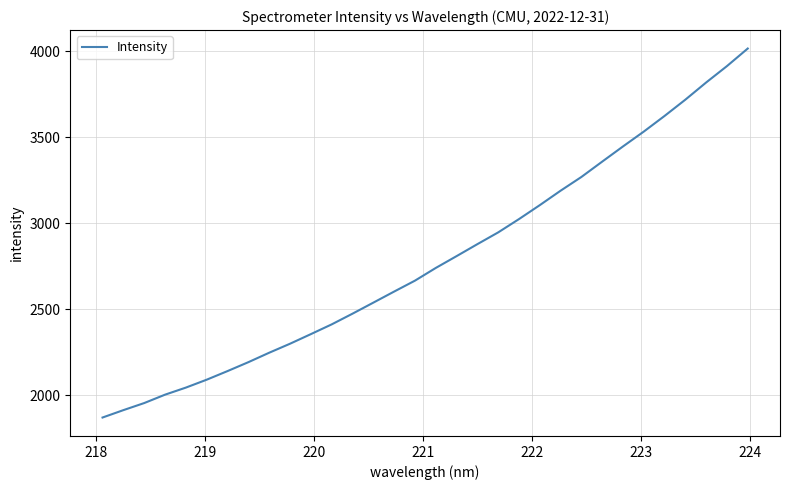

What is the difference between the maximum and minimum values?

2145.1